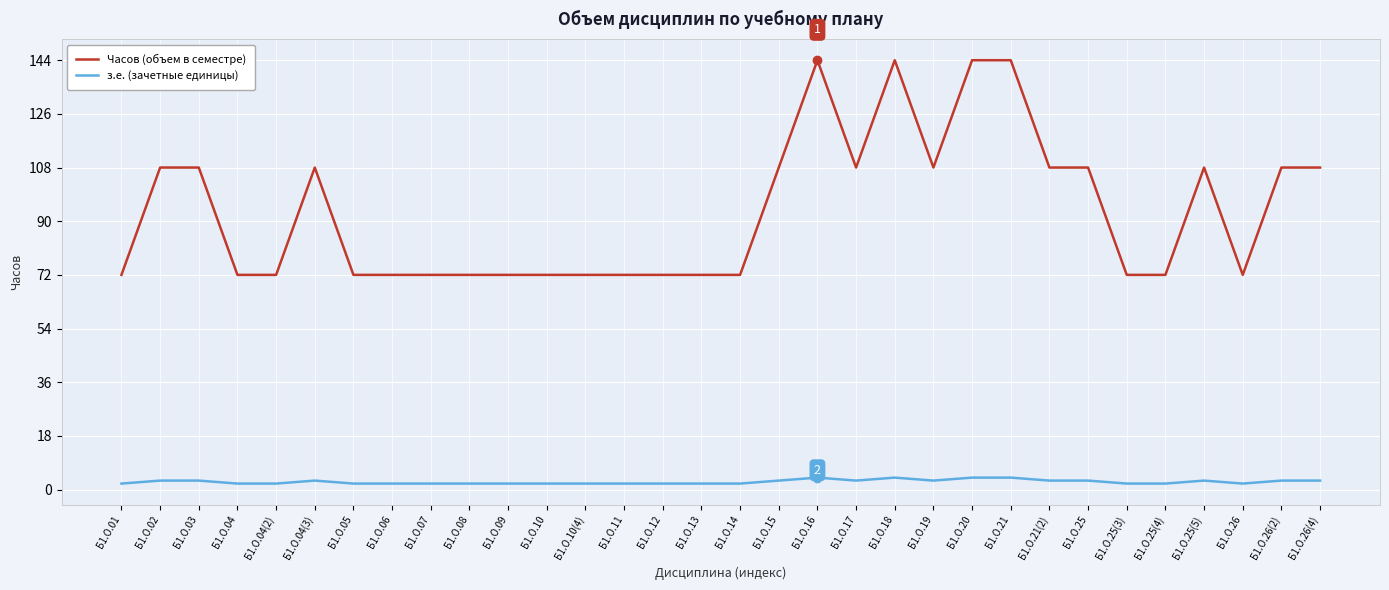

What is the minimum value shown in the chart?

2